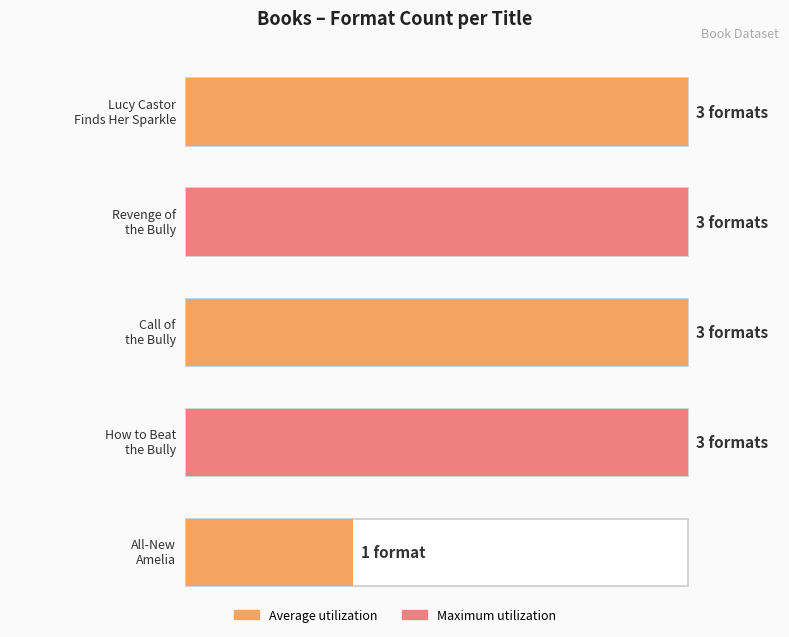

Are the bars grouped side by side (vs. stacked)?

No